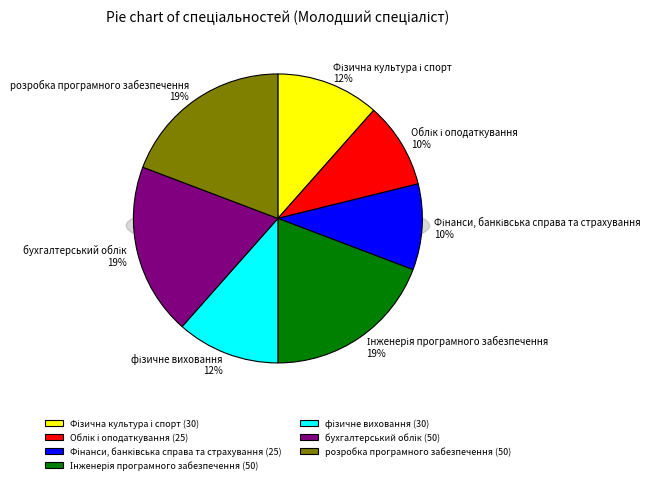

Is it true that фізичне виховання is 12% of the pie?

True